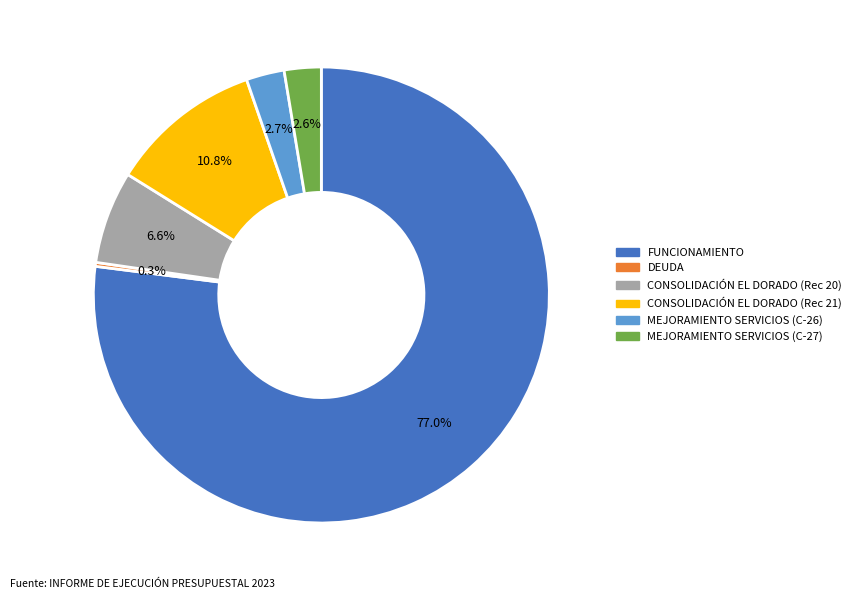

To the nearest percent, what is the average slice percentage?

17%